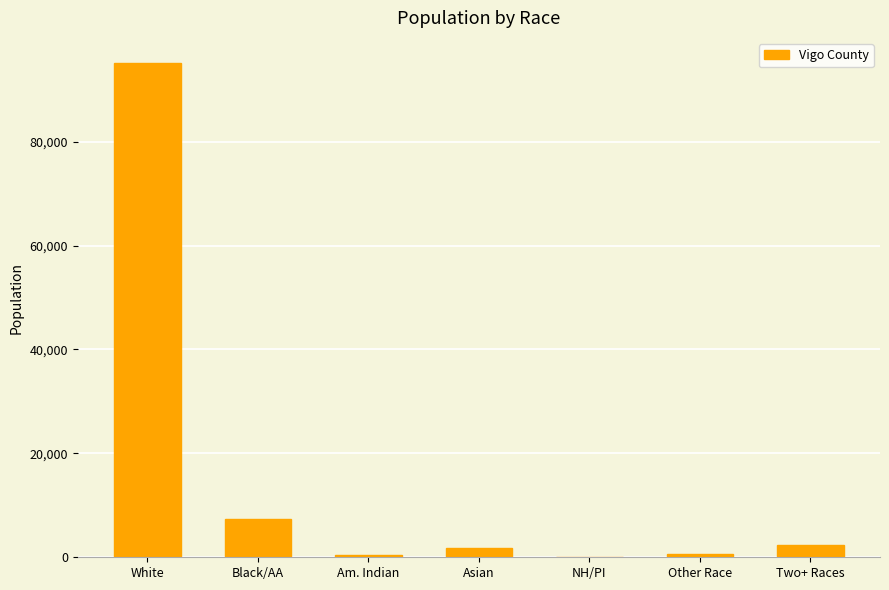

What is the greatest value displayed?

95207